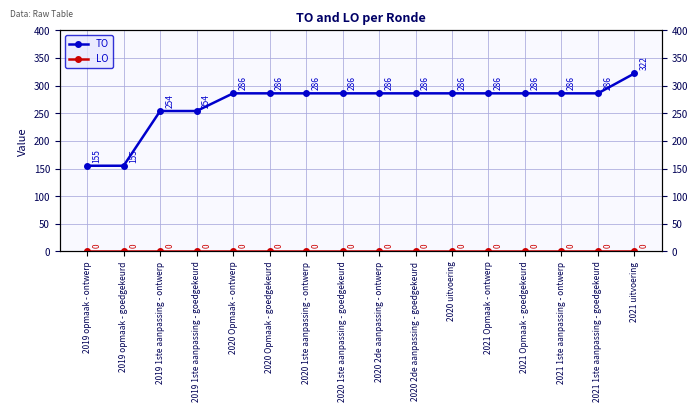

List the labels in order of TO value, largest first.

2021 uitvoering, 2020 Opmaak - ontwerp, 2020 Opmaak - goedgekeurd, 2020 1ste aanpassing - ontwerp, 2020 1ste aanpassing - goedgekeurd, 2020 2de aanpassing - ontwerp, 2020 2de aanpassing - goedgekeurd, 2020 uitvoering, 2021 Opmaak - ontwerp, 2021 Opmaak - goedgekeurd, 2021 1ste aanpassing - ontwerp, 2021 1ste aanpassing - goedgekeurd, 2019 1ste aanpassing - ontwerp, 2019 1ste aanpassing - goedgekeurd, 2019 opmaak - ontwerp, 2019 opmaak - goedgekeurd